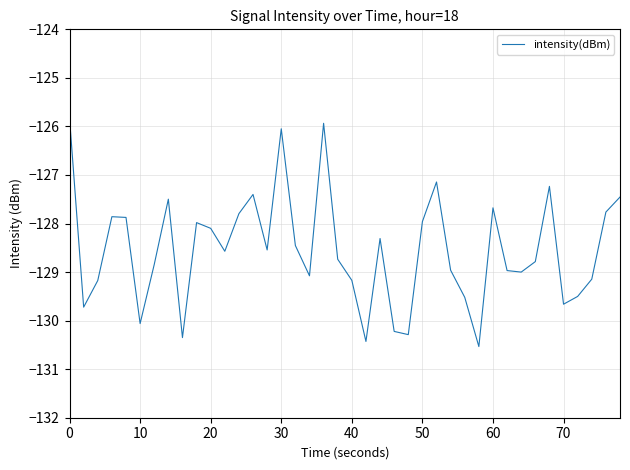

What is the greatest value displayed?

-125.8